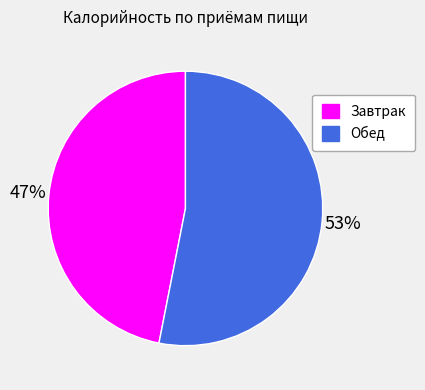

Rank the categories by value from highest to lowest.

Обед, Завтрак